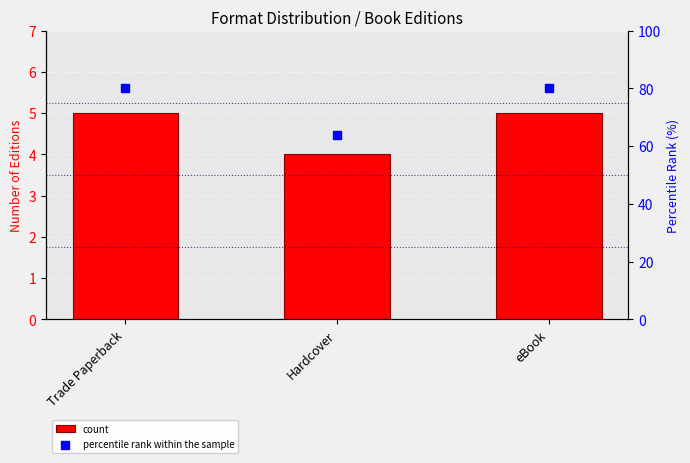

Which series contains the highest Y value?

percentile rank within the sample